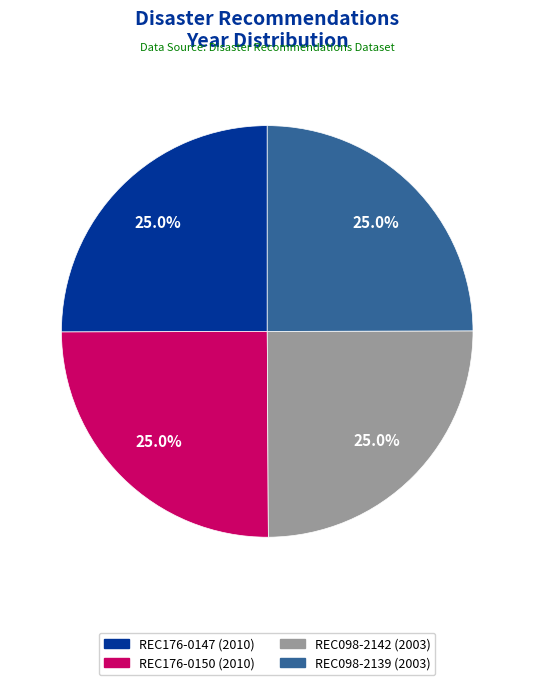

What portion of the pie excludes REC176-0147?

75.0%